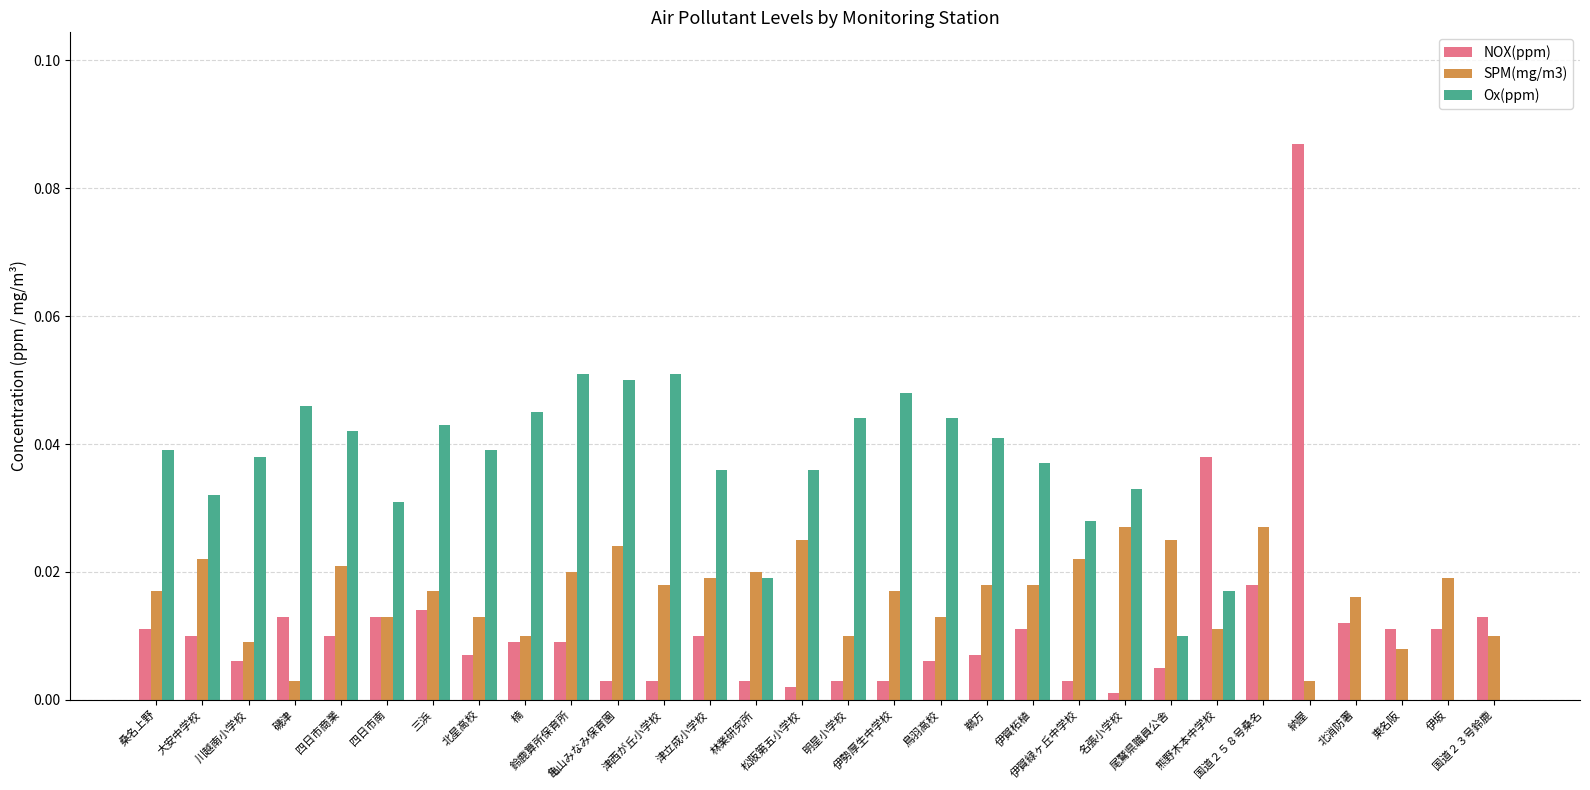

What is the sum of all Ox(ppm) values?

0.9